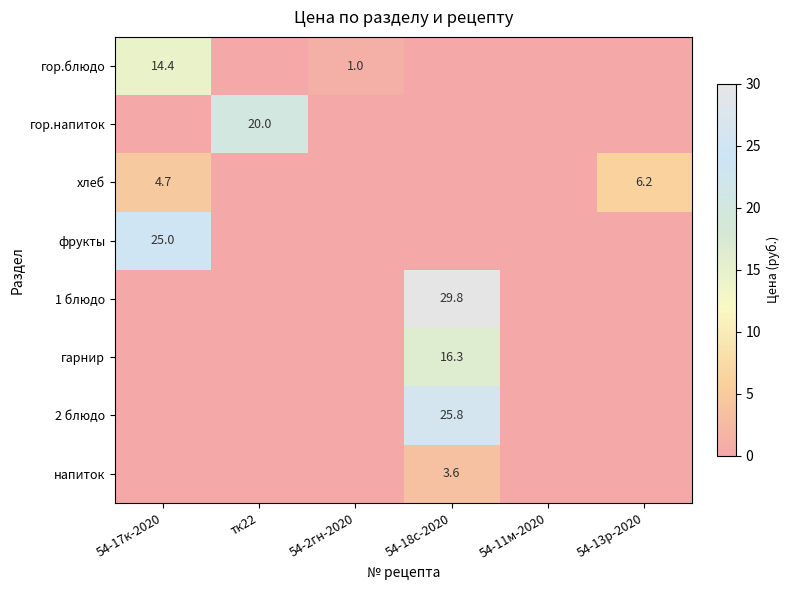

The 1 блюдо series shows 45.2 at 54-18с-2020. True or false?

False